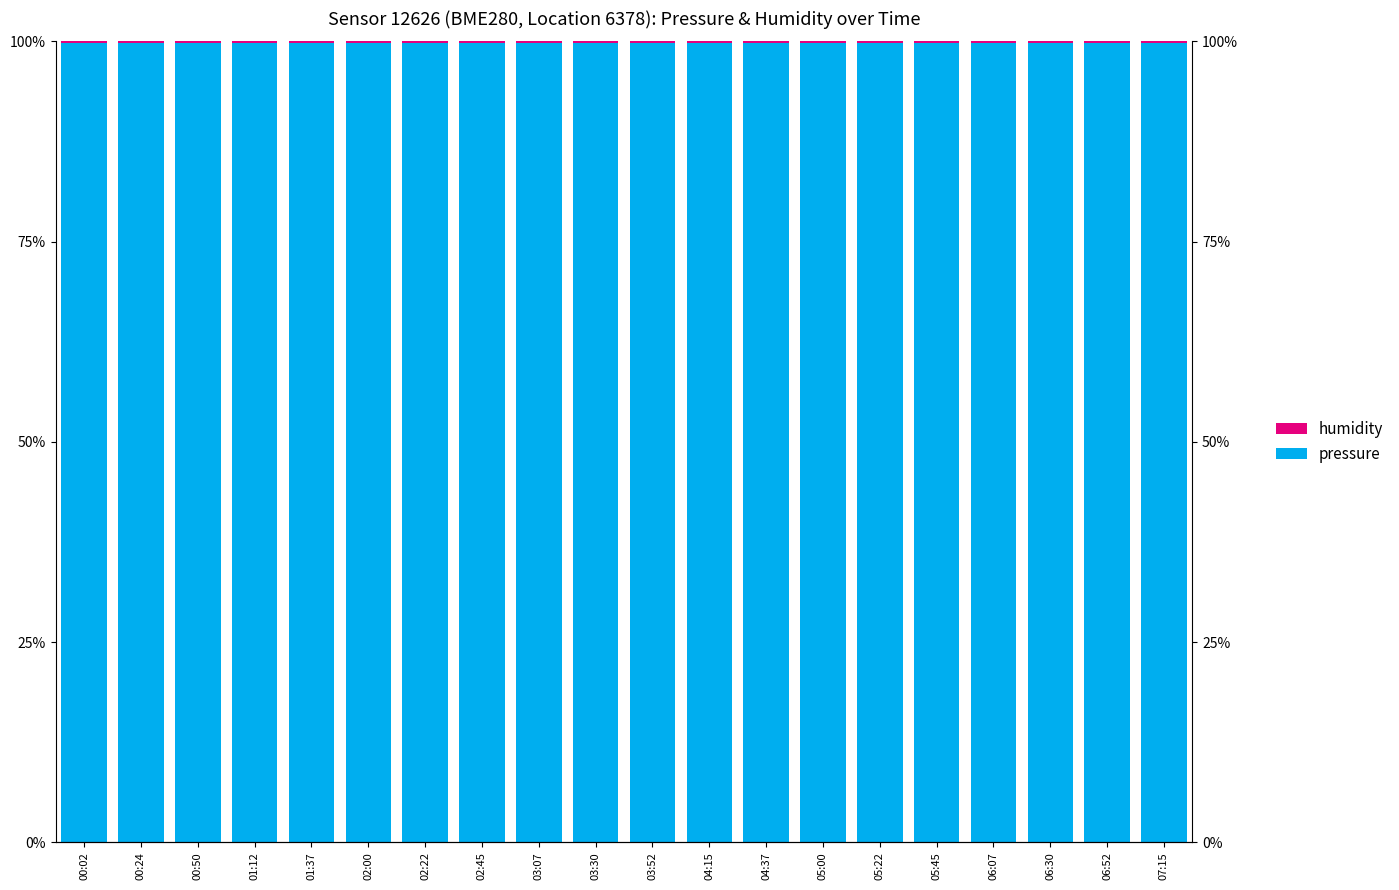

How many data points does each series have?

20